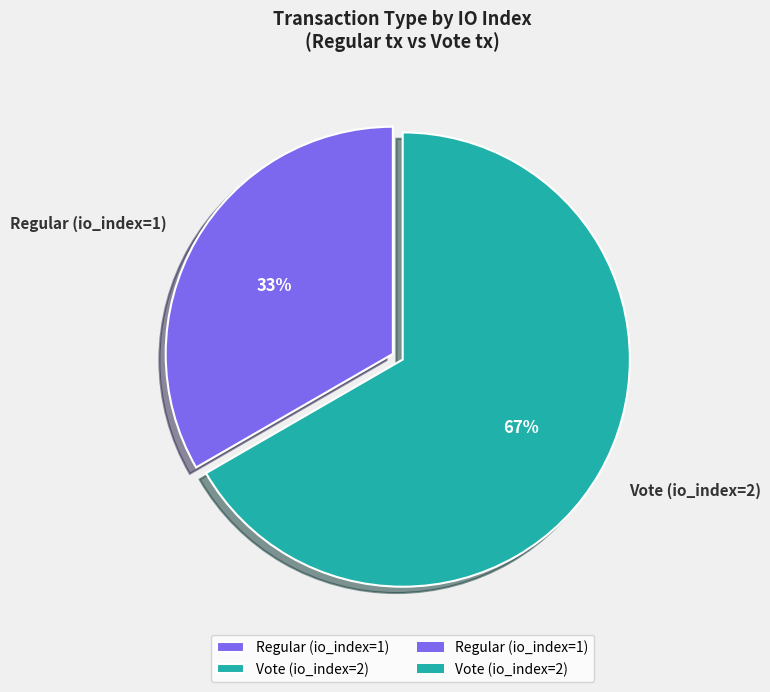

To the nearest percent, what is the average slice percentage?

50%